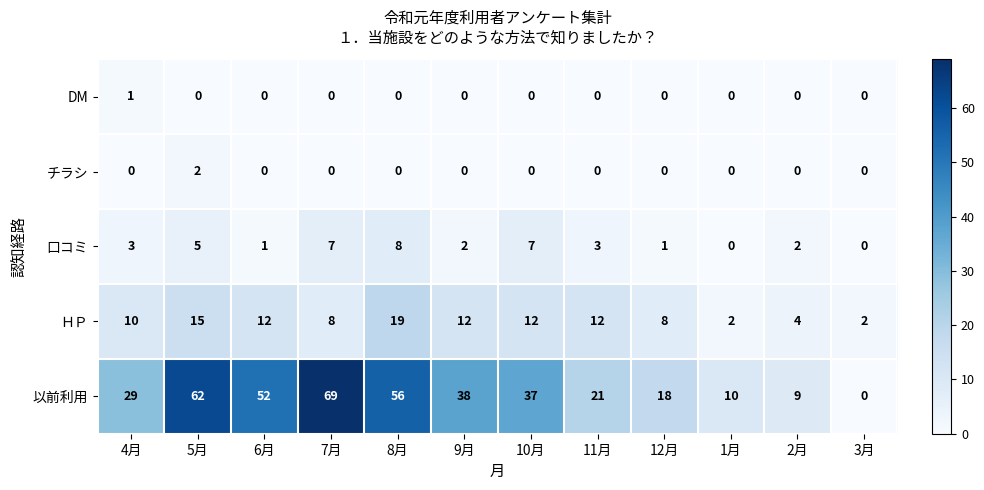

At which label does 以前利用 first exceed 37?

5月